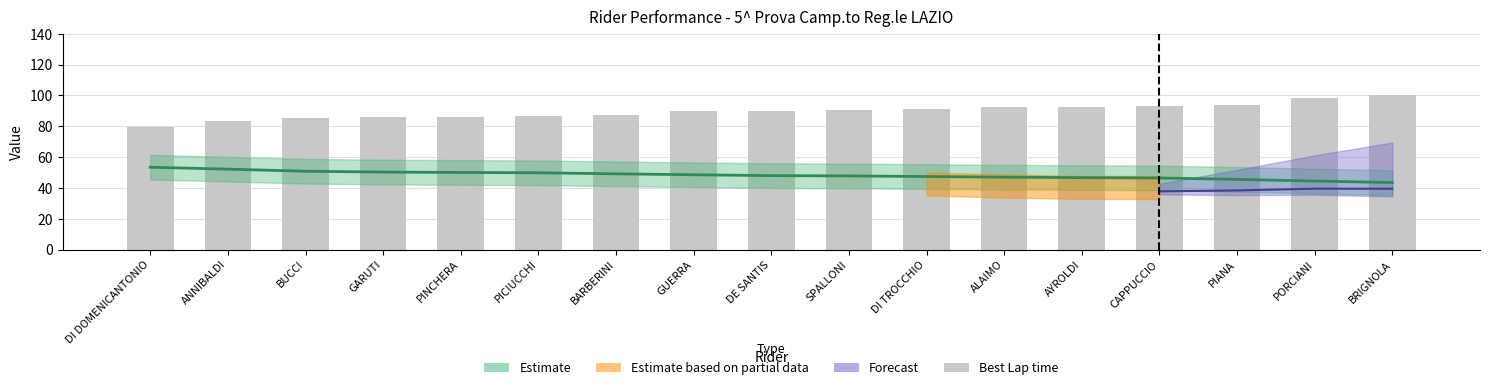

At which label does the data first exceed 90?

DE SANTIS